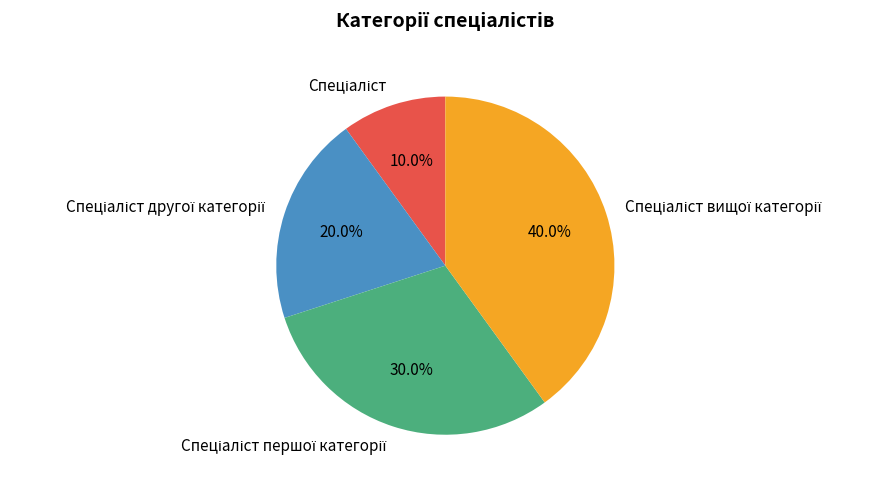

Is there a majority slice in this chart?

No